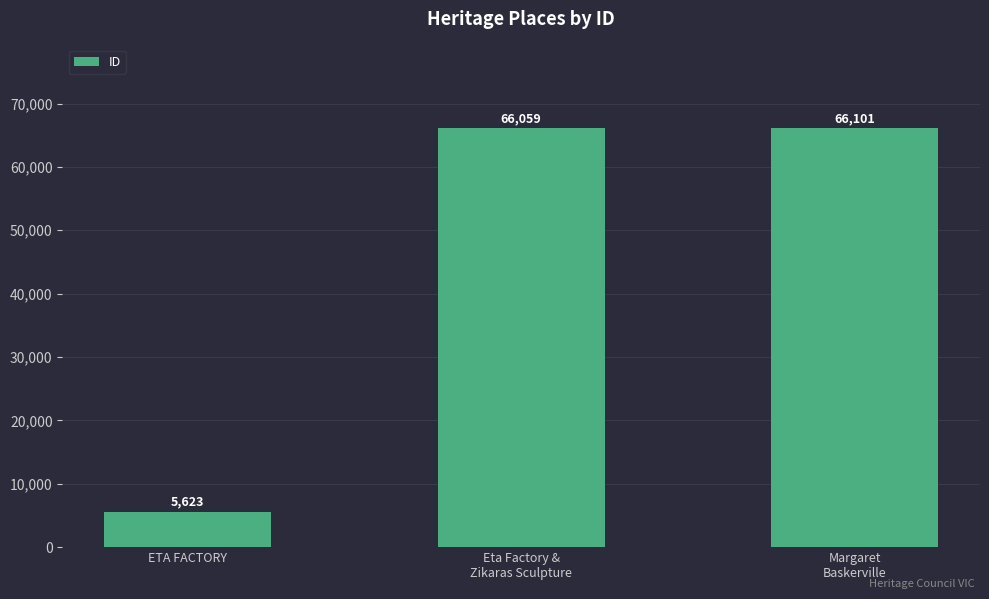

List the labels in order of value, largest first.

Margaret
Baskerville, Eta Factory &
Zikaras Sculpture, ETA FACTORY